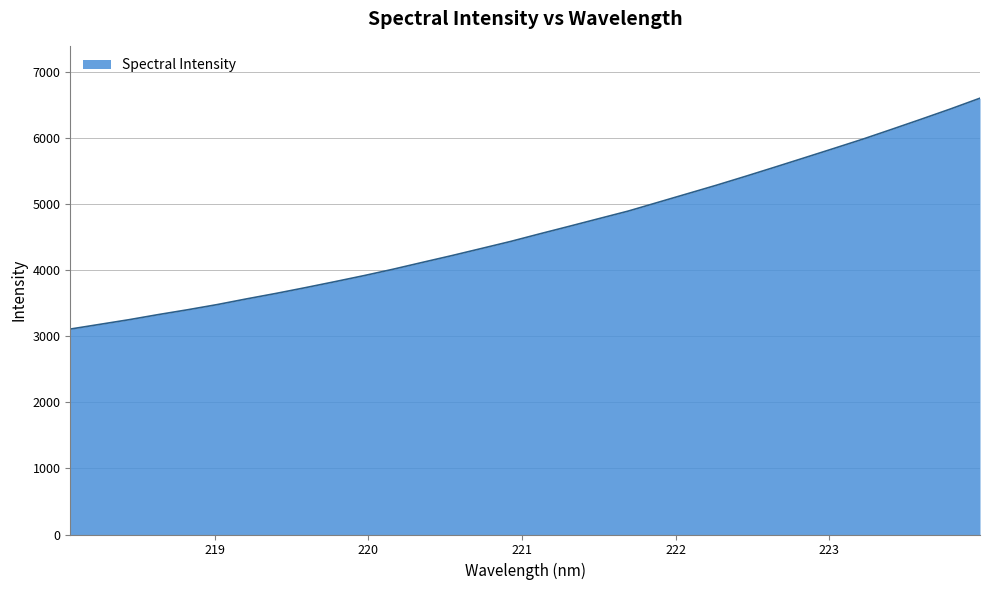

What is the greatest value displayed?

6604.8